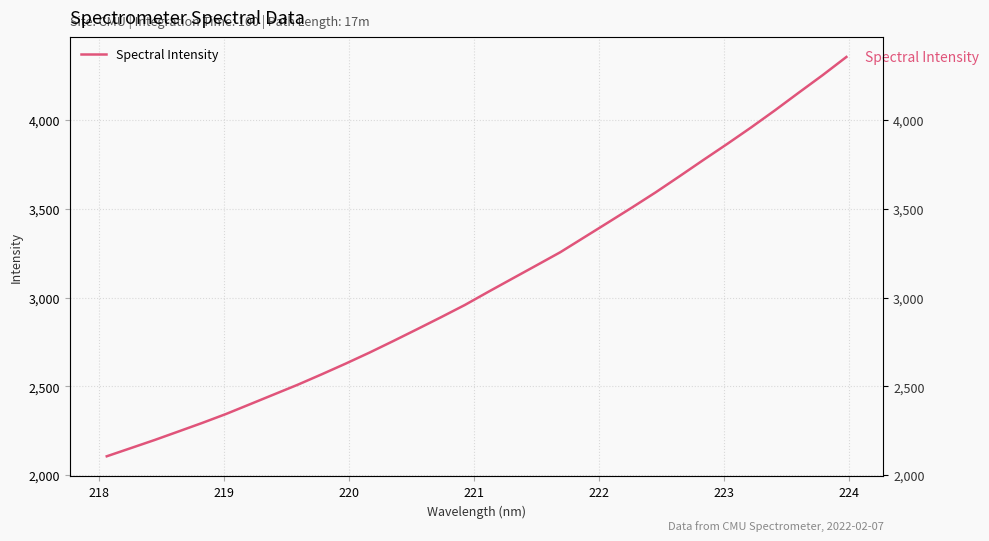

How many lines are shown in the chart?

1